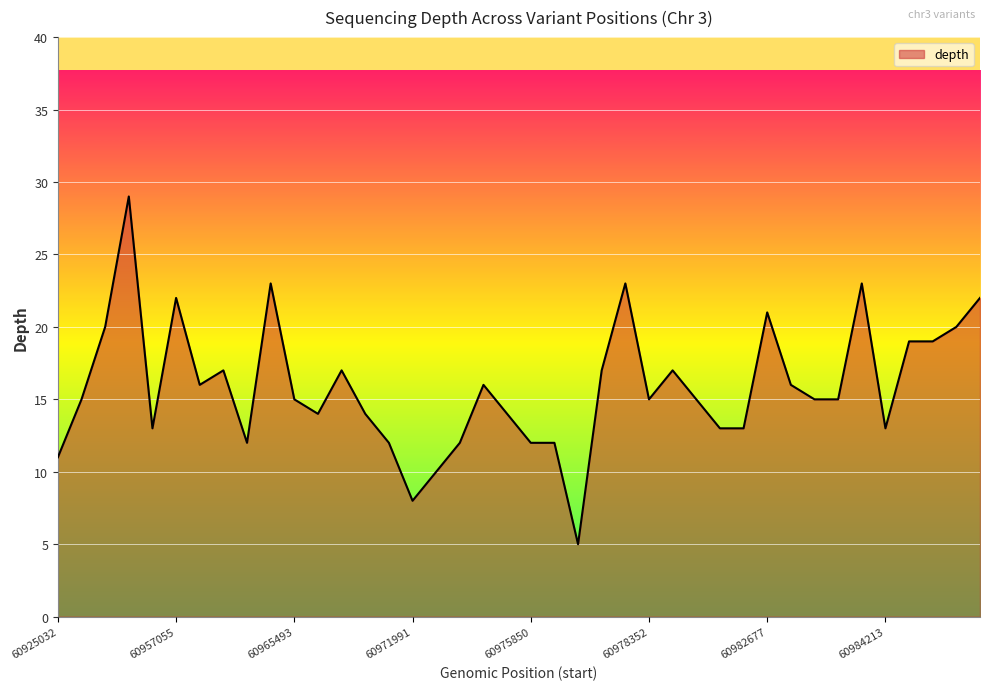

What is the smallest value displayed?

5